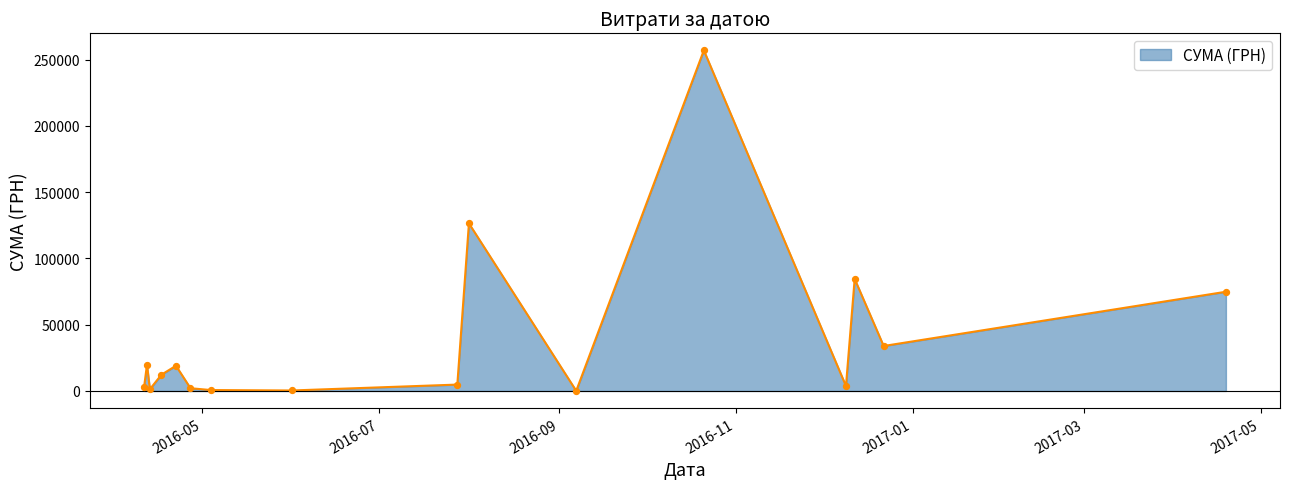

What is the greatest value displayed?

257087.8